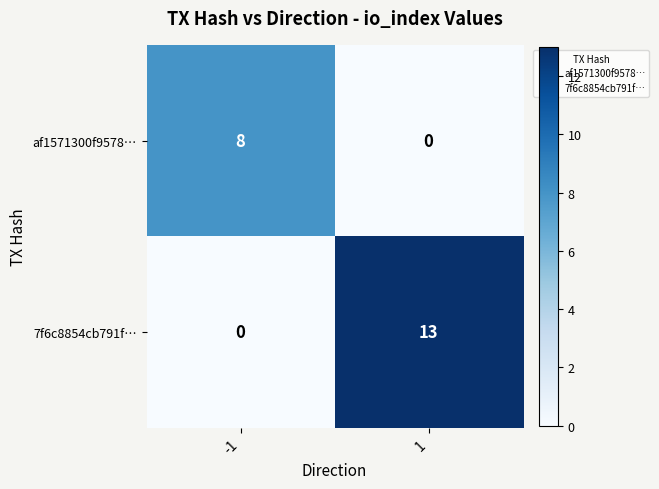

True or false: 7f6c8854cb791f… has a value of 0 at -1.

True